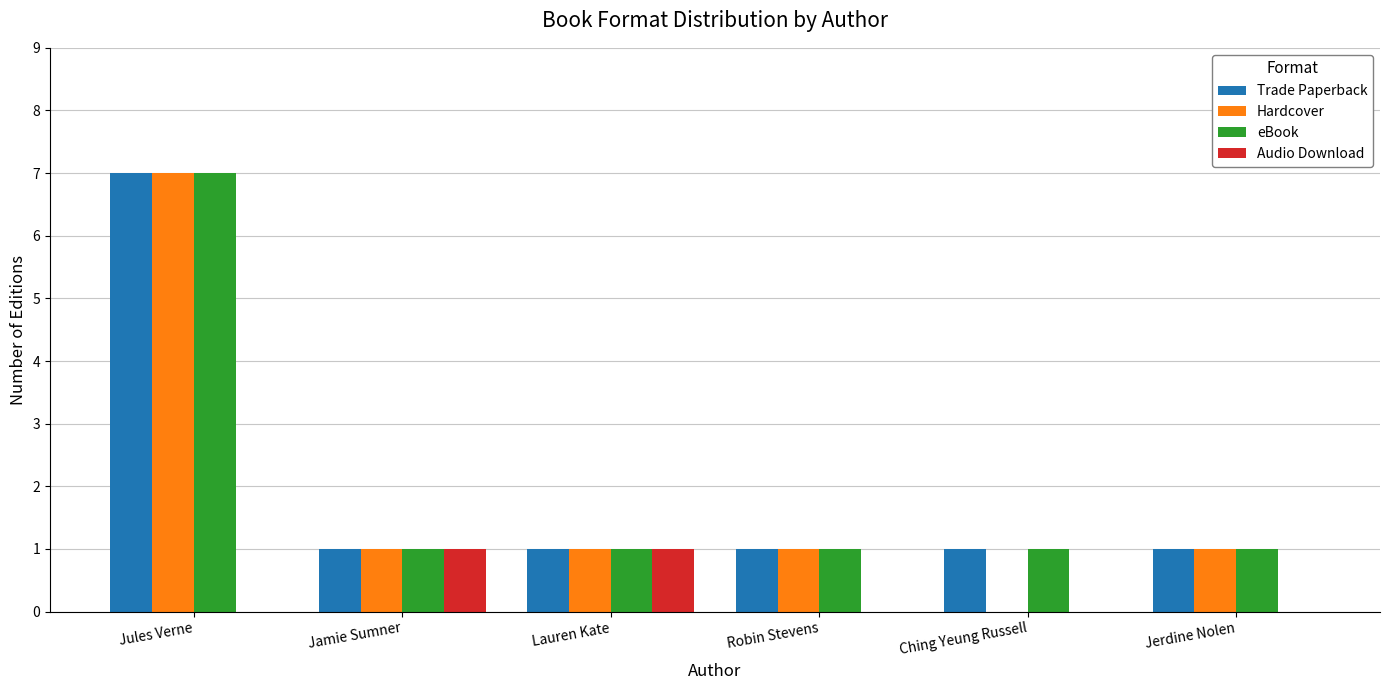

At which category does the chart reach its peak across all series?

Jules Verne